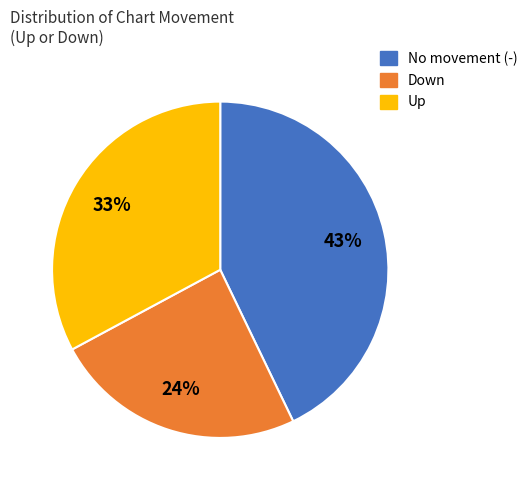

Rank the categories by value from highest to lowest.

No movement (-), Up, Down